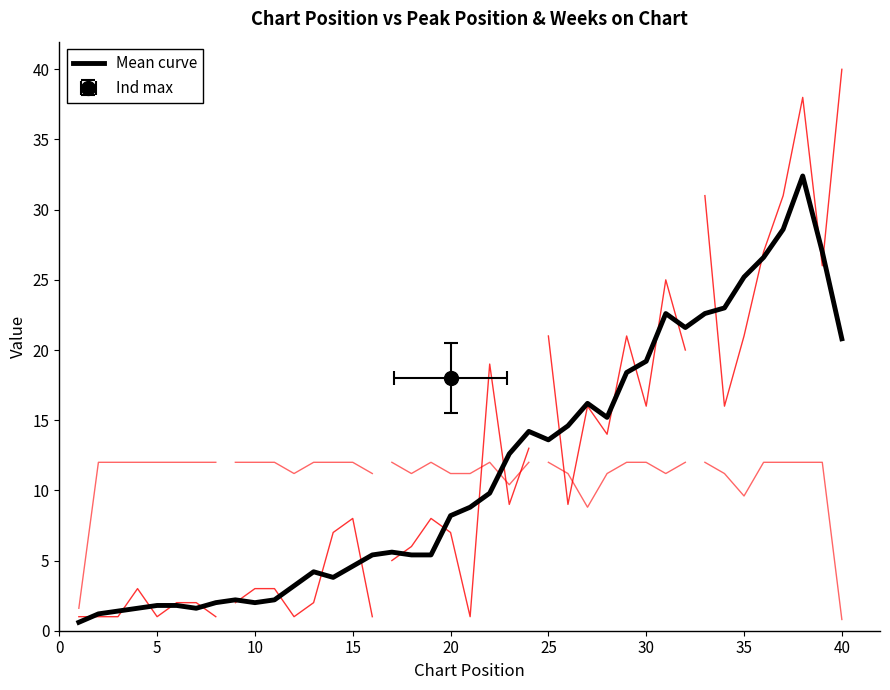

Count the number of categories in the chart.

40